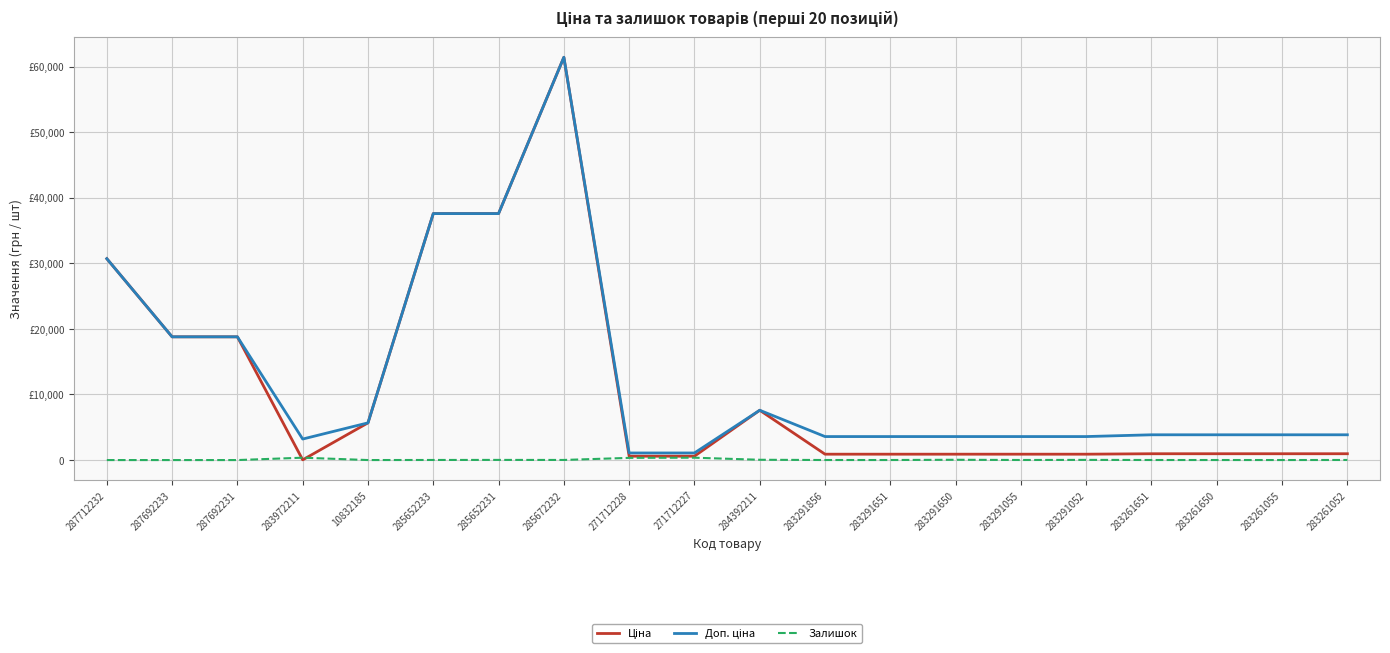

What is the difference between the second highest and second lowest values in the Доп. ціна series?

36512.0